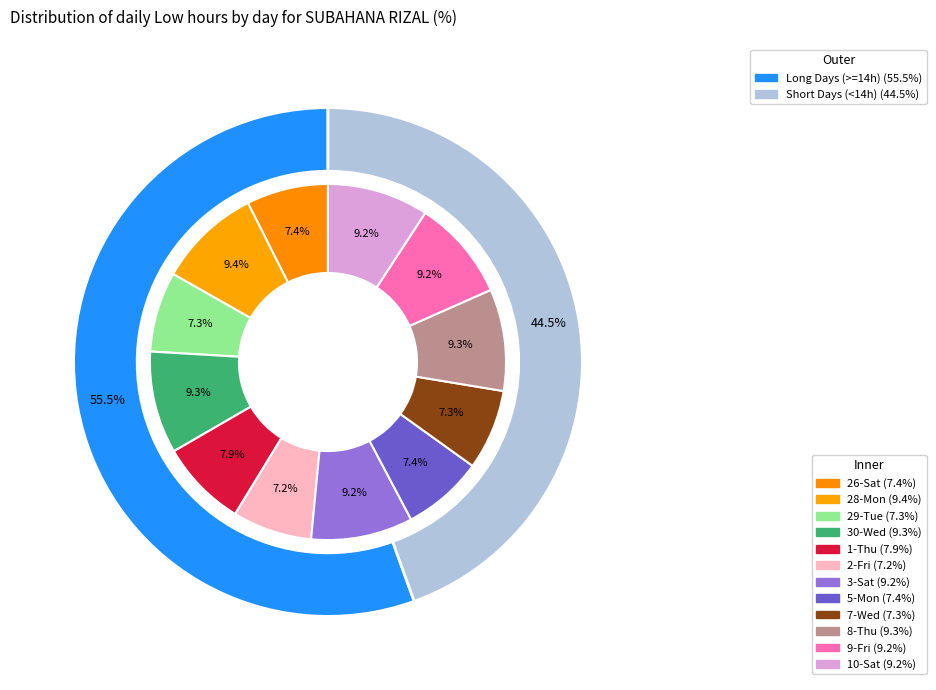

Count the number of slices in the pie.

12